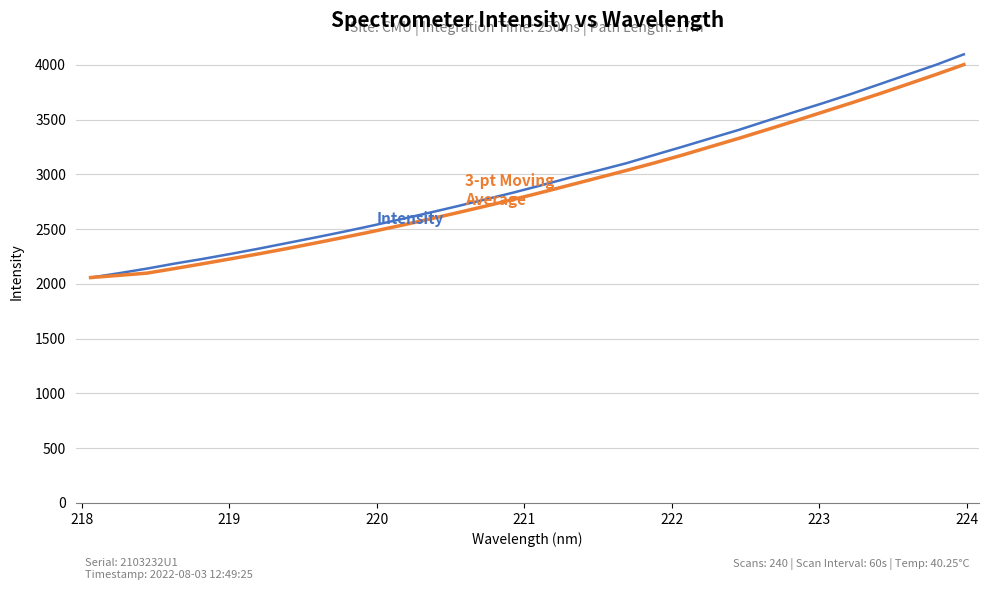

What is the maximum value shown in the chart?

4096.5